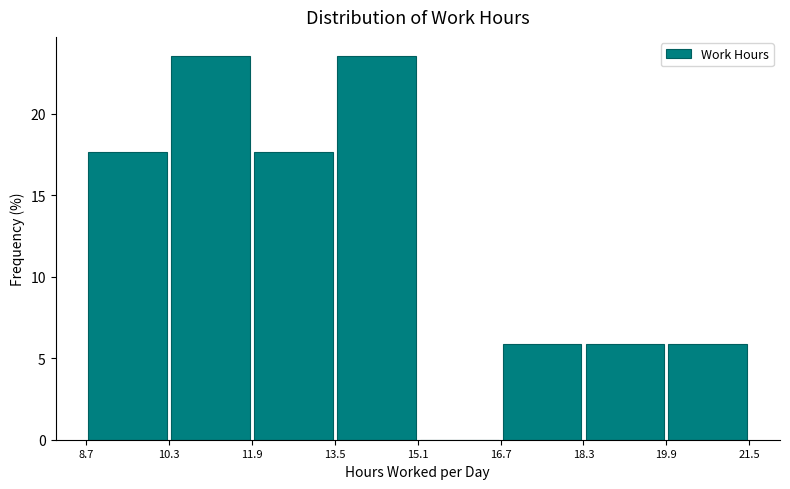

Reading left to right, list every bar in this chart as the range it spans on the x-axis followed by its height. The values are not printed on the chart, so give them approximately, as read against the axis.

8.7 to 10.3: 17.5
10.3 to 11.9: 23.5
11.9 to 13.5: 17.5
13.5 to 15.1: 23.5
15.1 to 16.7: 0
16.7 to 18.3: 6.0
18.3 to 19.9: 6.0
19.9 to 21.5: 6.0